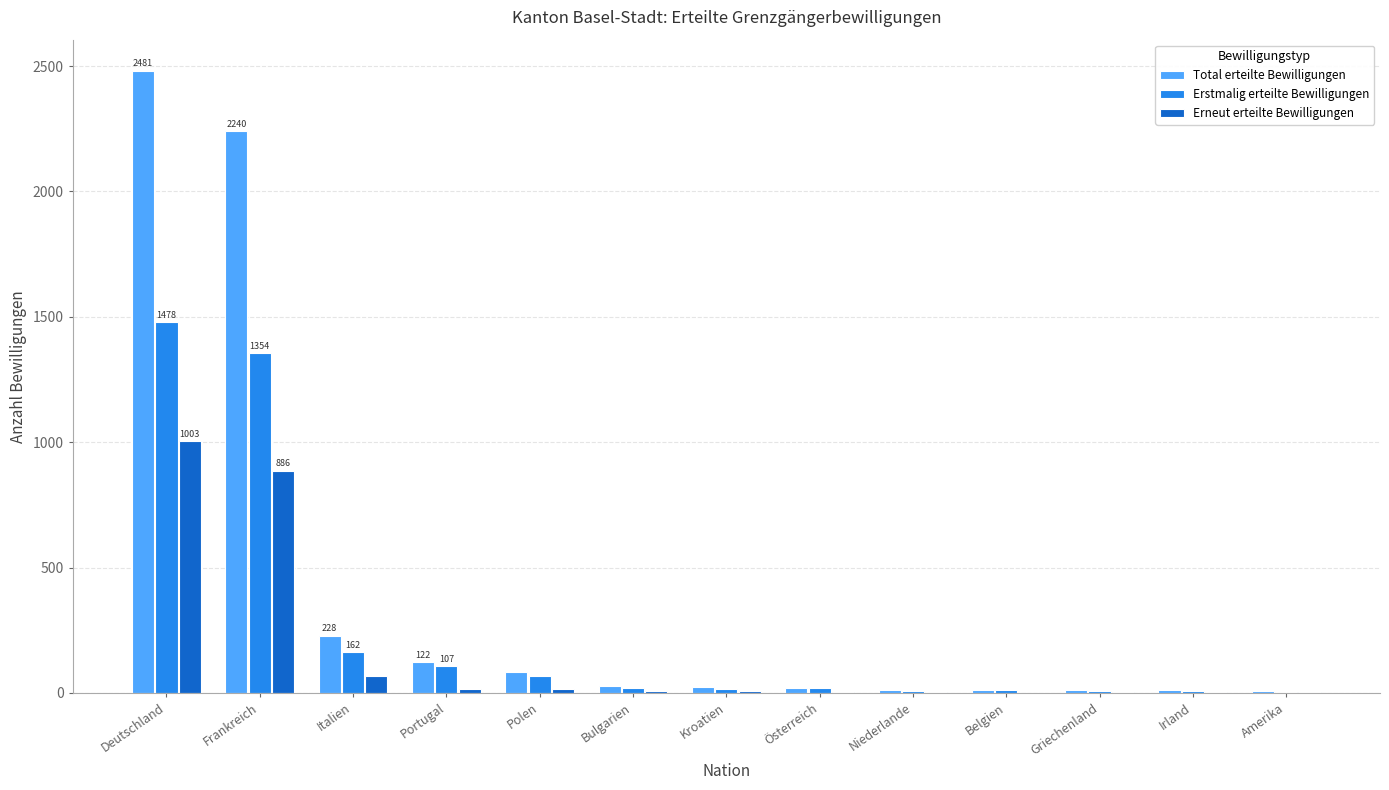

Where is Erstmalig erteilte Bewilligungen nearest to the value 740?

Italien